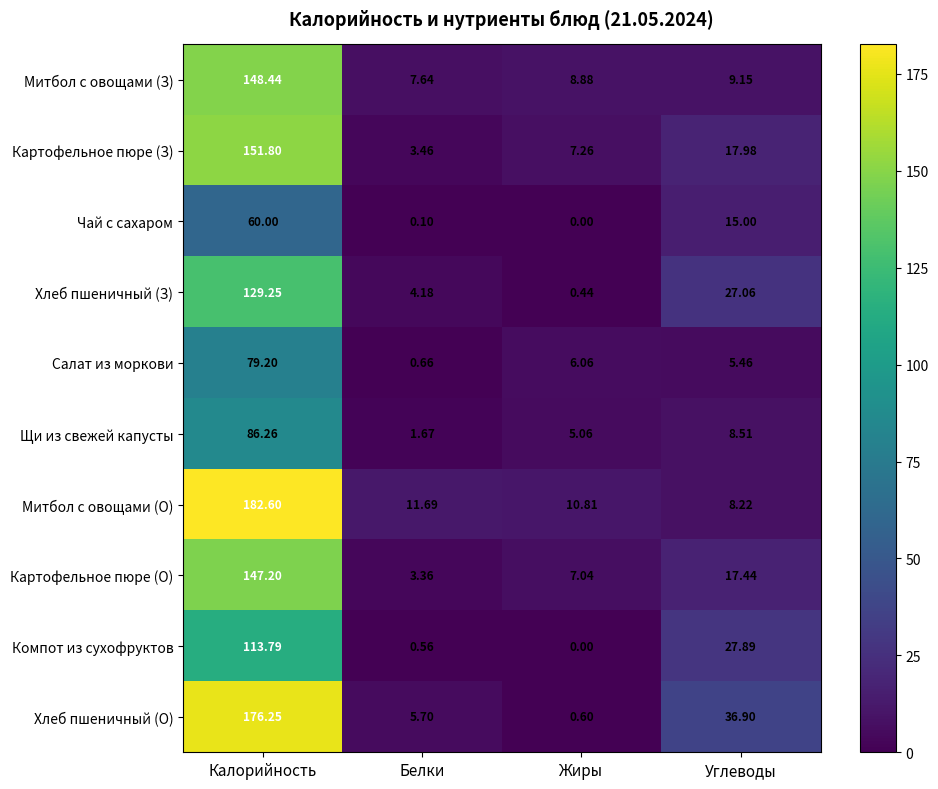

Rank the series by their maximum value, from highest to lowest.

Митбол с овощами (О), Хлеб пшеничный (О), Картофельное пюре (З), Митбол с овощами (З), Картофельное пюре (О), Хлеб пшеничный (З), Компот из сухофруктов, Щи из свежей капусты, Салат из моркови, Чай с сахаром